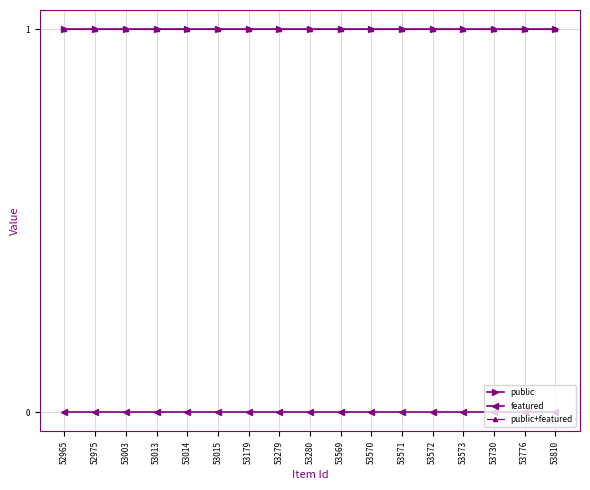

Between 53013 and 53279, which series saw the biggest shift?

public